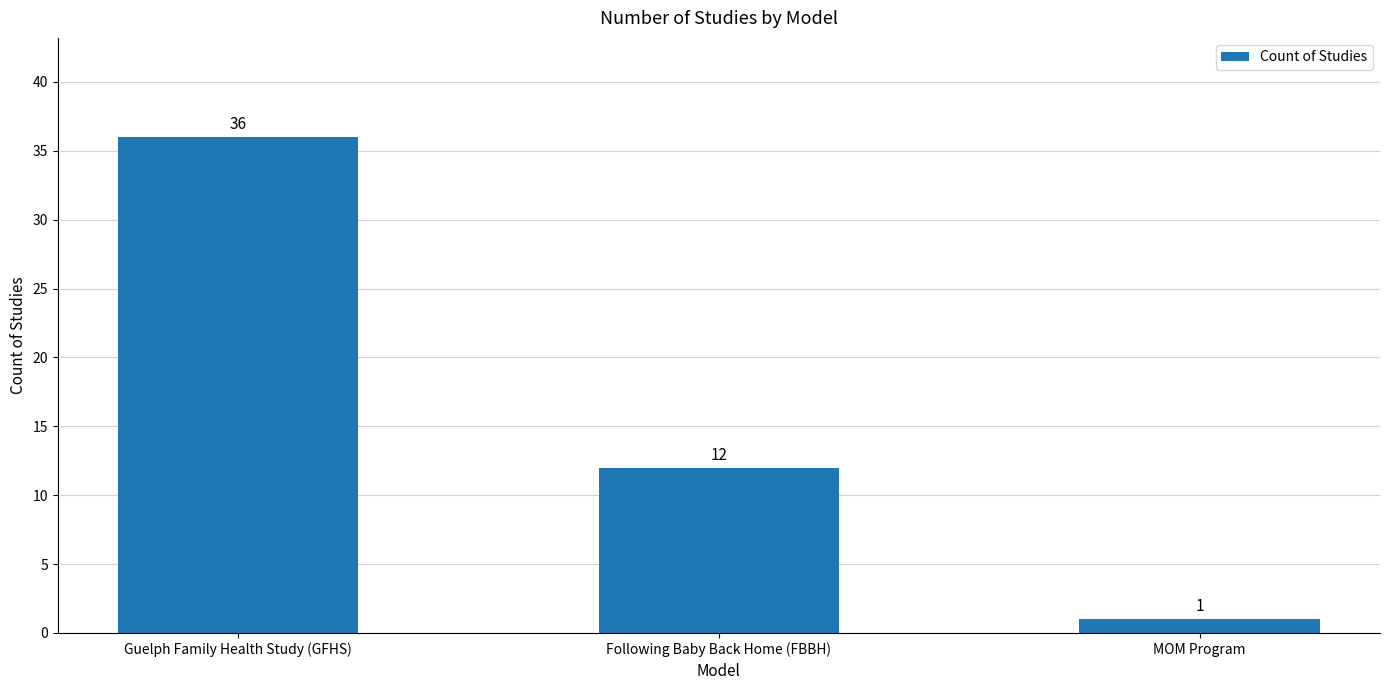

Are the bars grouped side by side (vs. stacked)?

No